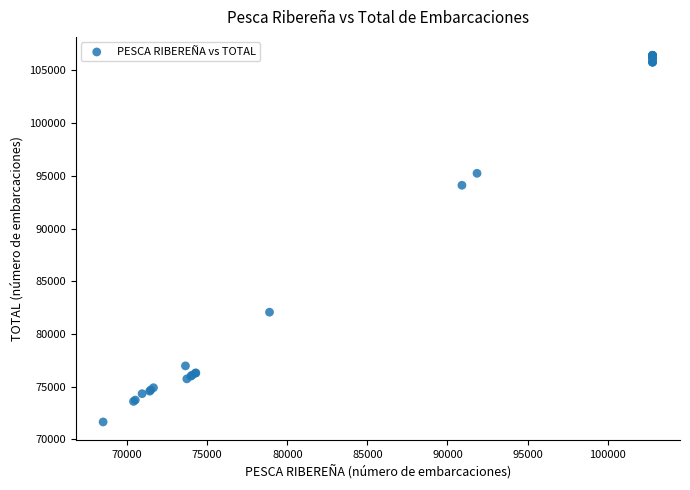

What Y value in the scatter plot is closest to 89051?

94111